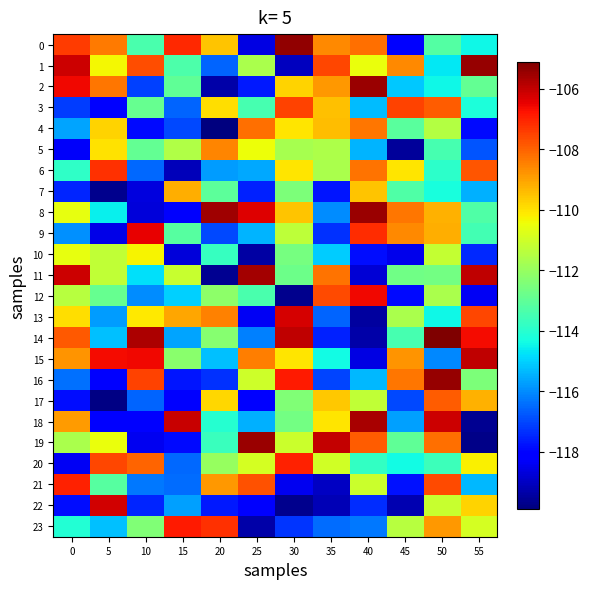

At how many categories does at least one series exceed -111?

12